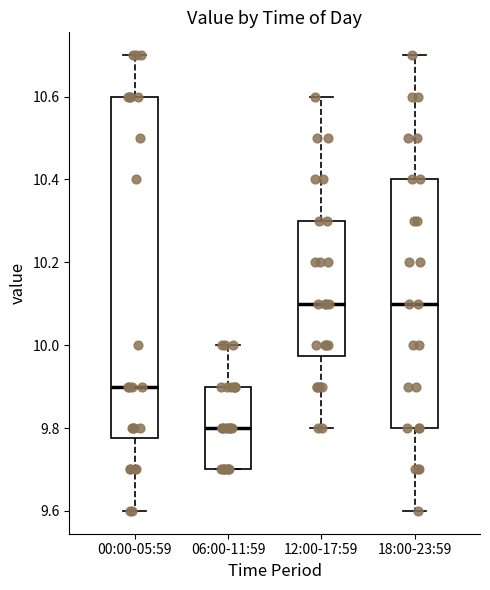

Which box is the tallest, from its lower edge to its upper edge?

00:00-05:59